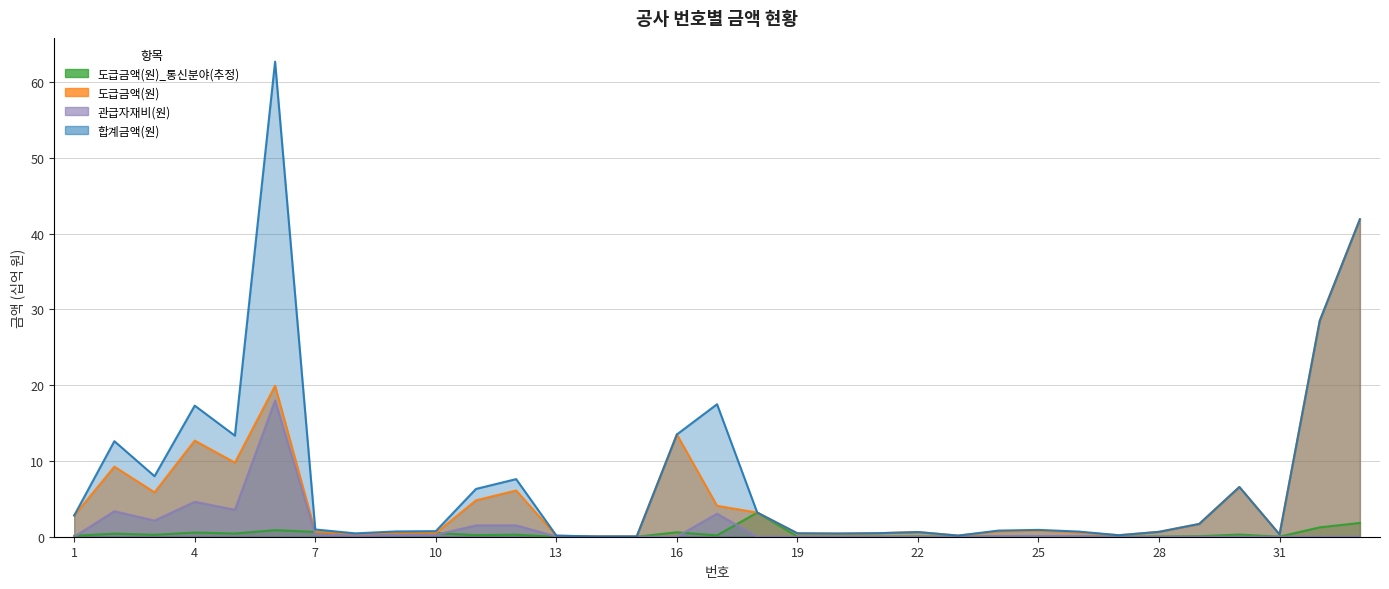

Does the chart display data point markers on the line(s)?

No